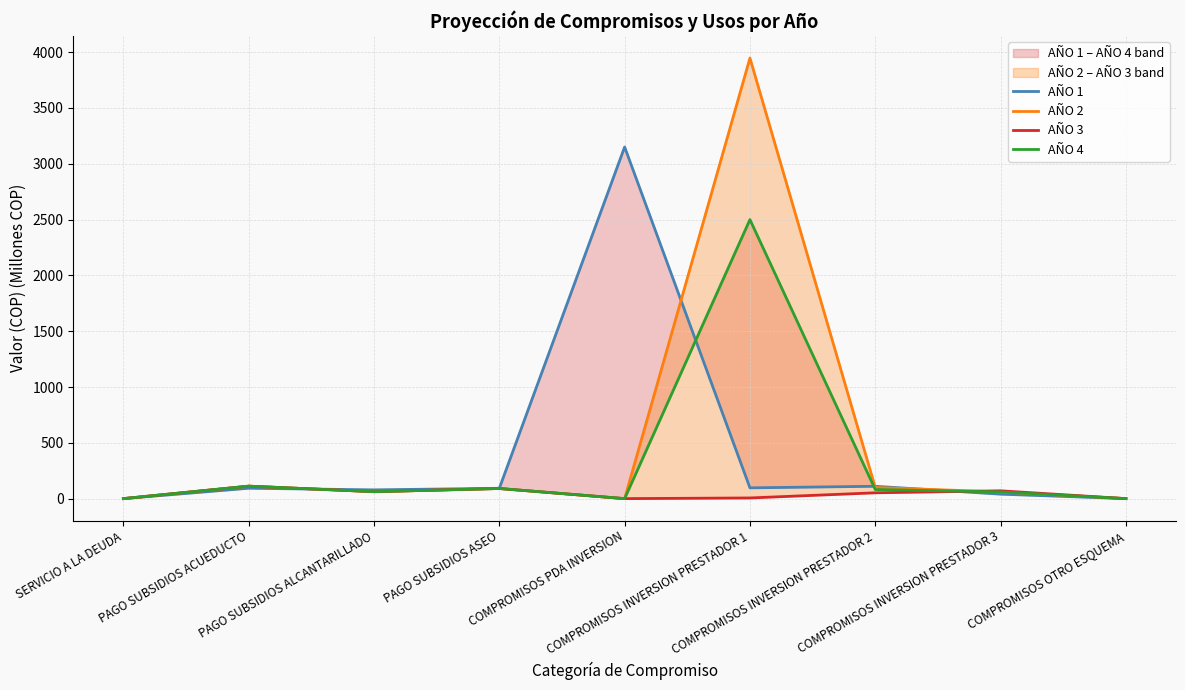

Is this an area chart (filled region under the line)?

No